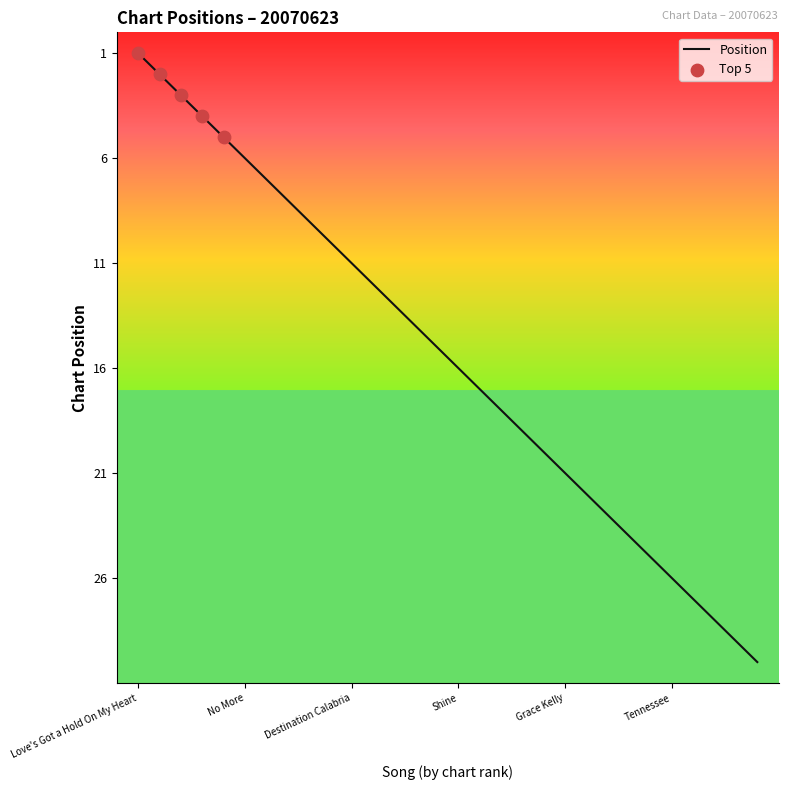

What is the difference between the maximum and minimum values?

29